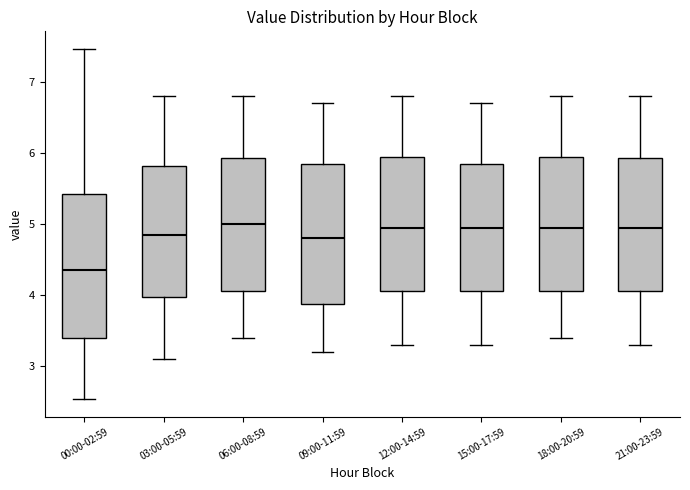

Reading left to right, transcribe this box plot: for each box, give where its median line is, the range the box spans, and where its two whiskers end, as read against the y-axis. The values are not printed on the chart, so give them approximately, as read against the axis.

00:00-02:59: median 4.4, box 3.4 to 5.4, whiskers 2.5 to 7.5
03:00-05:59: median 4.9, box 4.0 to 5.8, whiskers 3.1 to 6.8
06:00-08:59: median 5.0, box 4.1 to 5.9, whiskers 3.4 to 6.8
09:00-11:59: median 4.8, box 3.9 to 5.9, whiskers 3.2 to 6.7
12:00-14:59: median 5.0, box 4.1 to 6.0, whiskers 3.3 to 6.8
15:00-17:59: median 5.0, box 4.1 to 5.9, whiskers 3.3 to 6.7
18:00-20:59: median 5.0, box 4.1 to 6.0, whiskers 3.4 to 6.8
21:00-23:59: median 5.0, box 4.1 to 5.9, whiskers 3.3 to 6.8